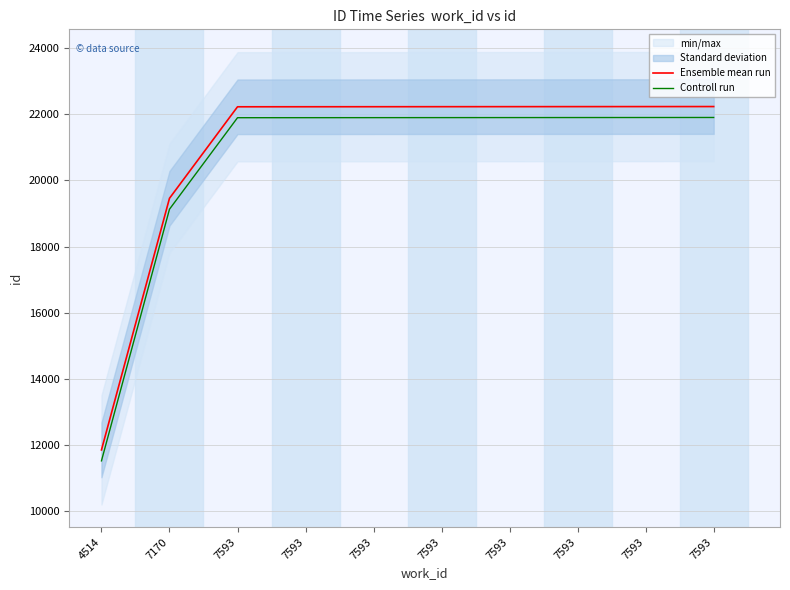

How many values in the Ensemble mean run series are below 22229?

5